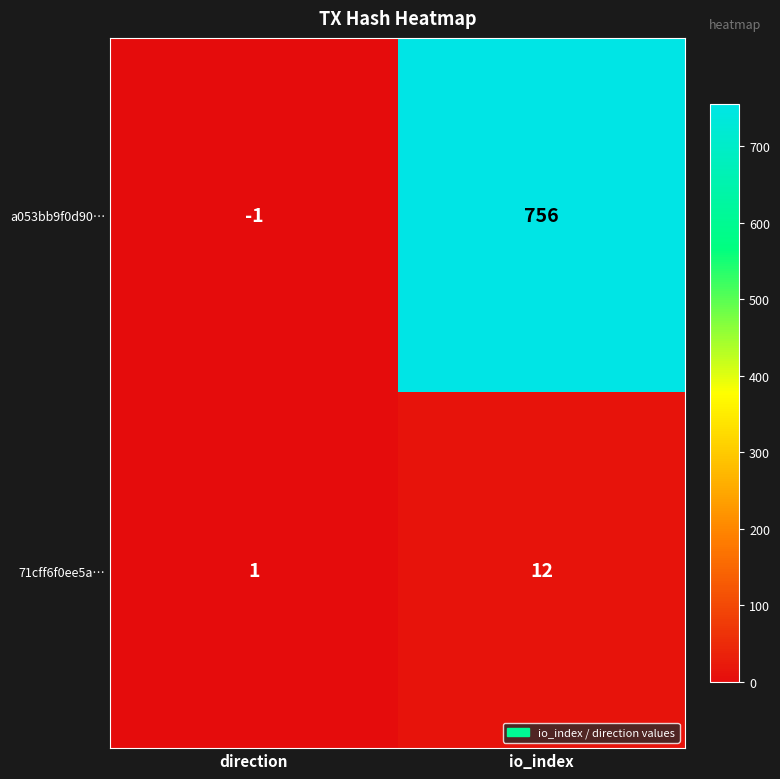

What is the sum of all 71cff6f0ee5a… values?

13